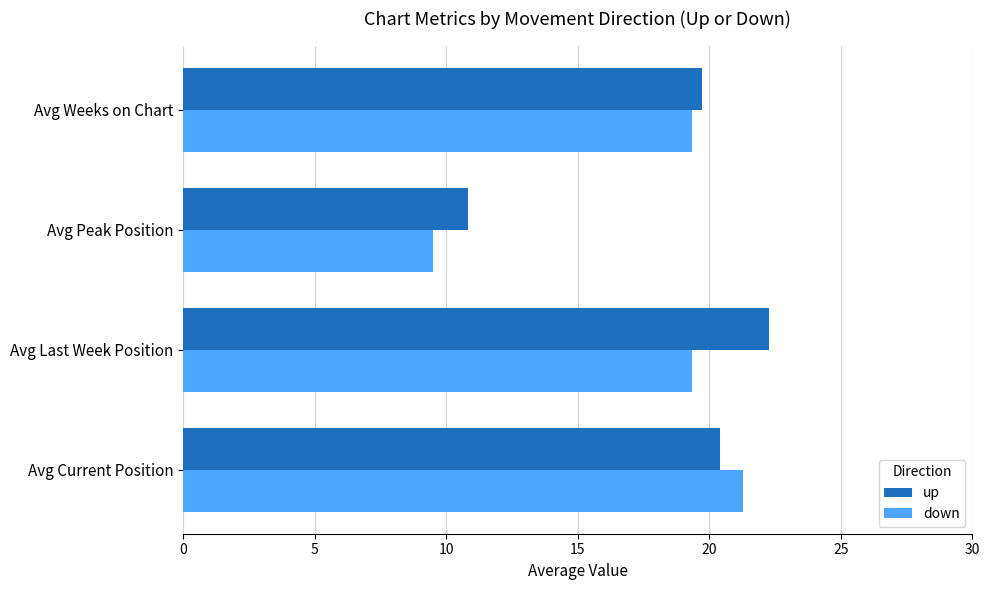

Is it true that up equals 22.3 at Avg Last Week Position?

True